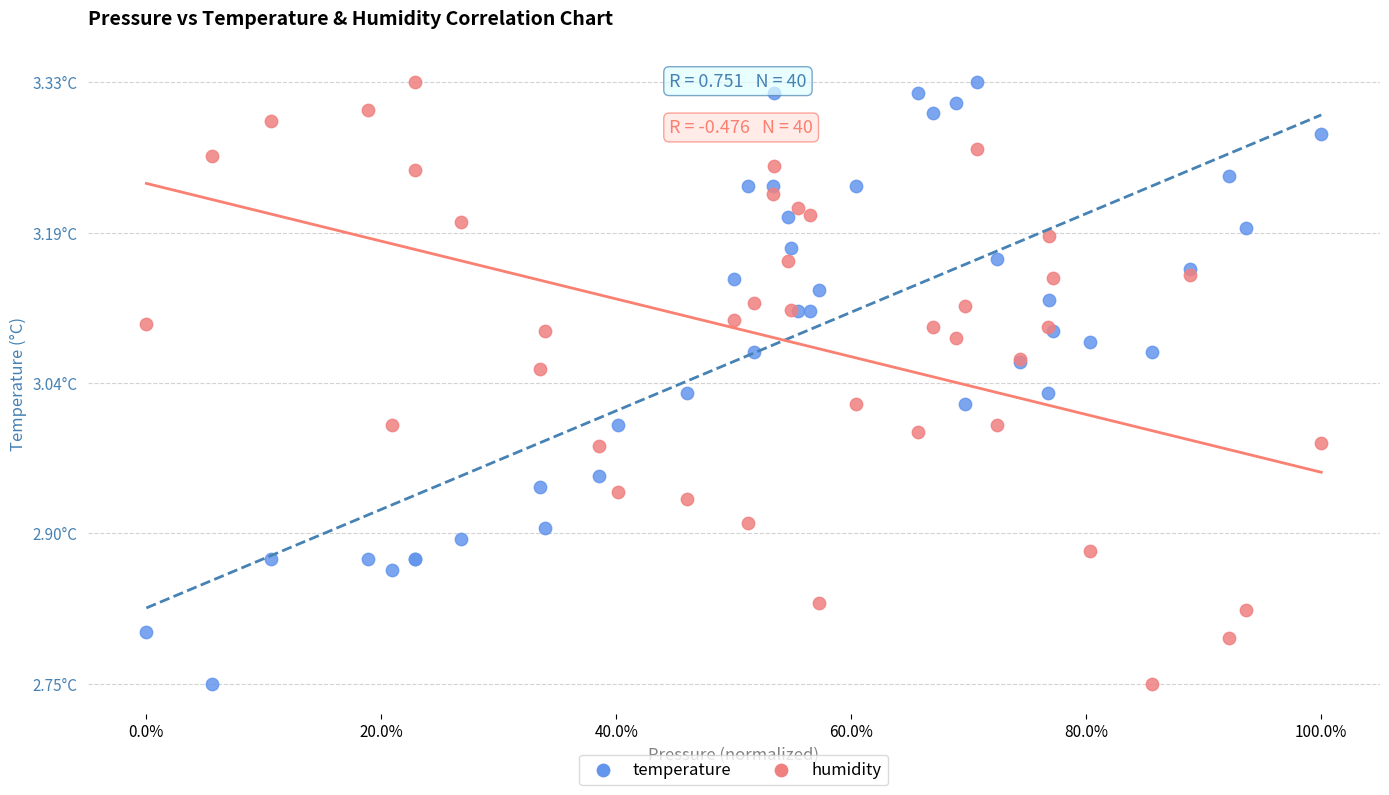

What are all the series names shown in the legend?

temperature, humidity